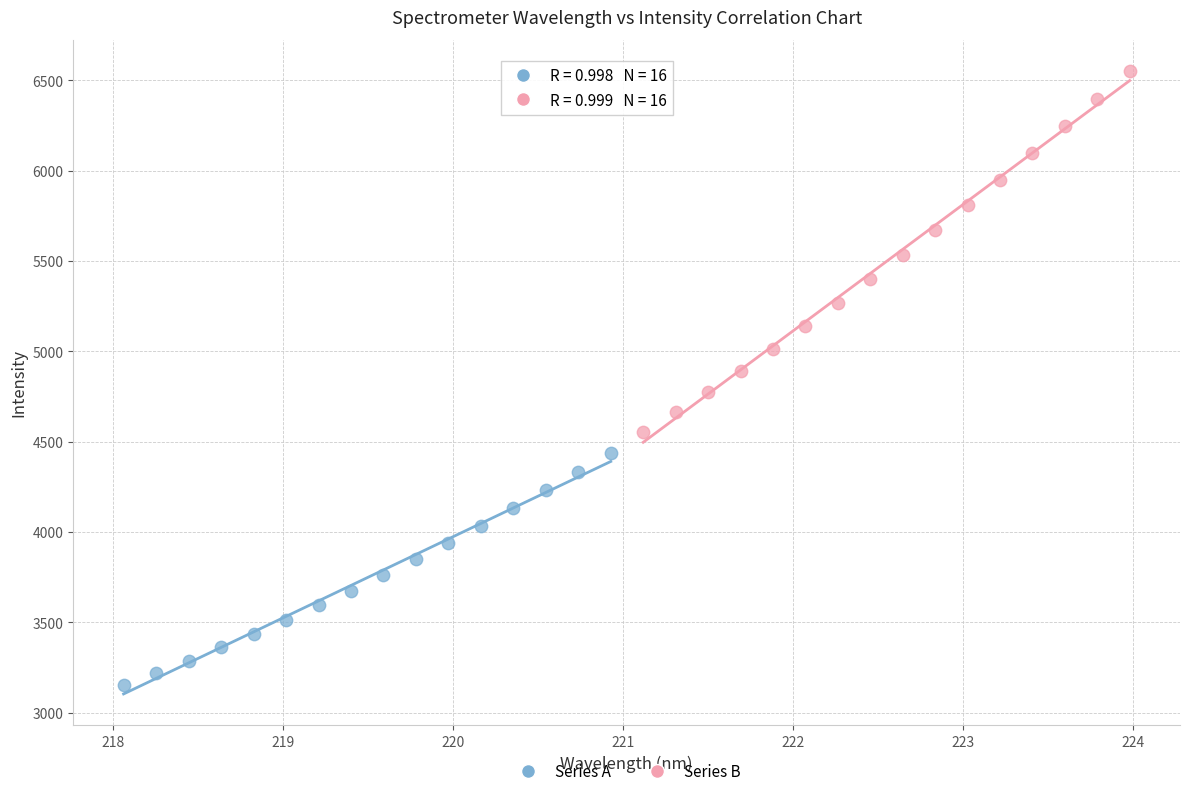

Which series has the largest Y range (max minus min)?

Series B